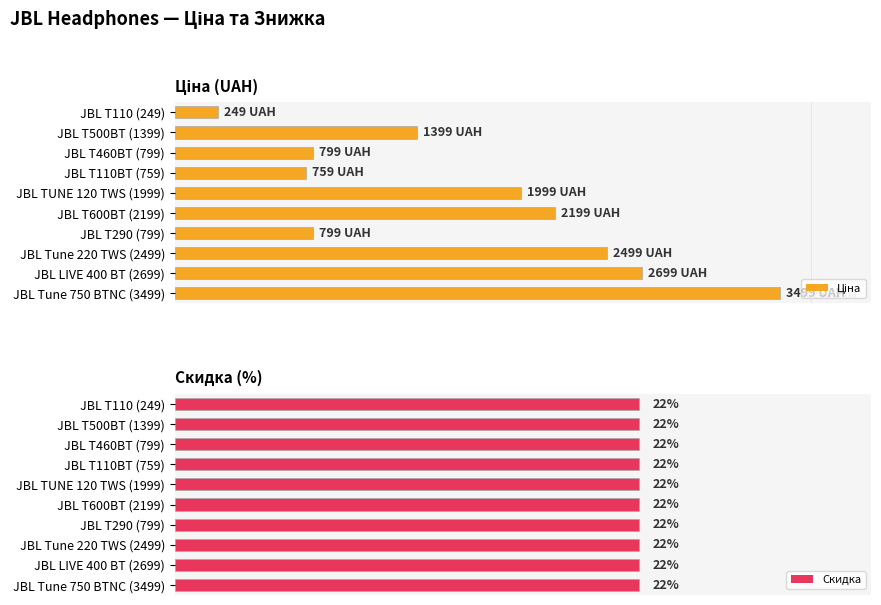

Which series has the largest range (max minus min)?

Ціна